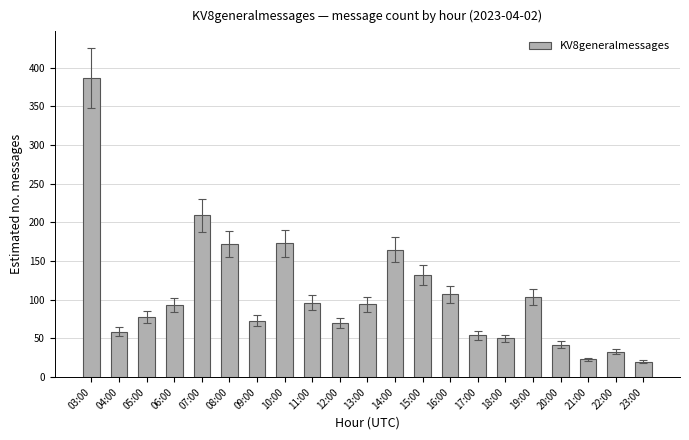

Is it true that the value at 16:00 is 44?

False